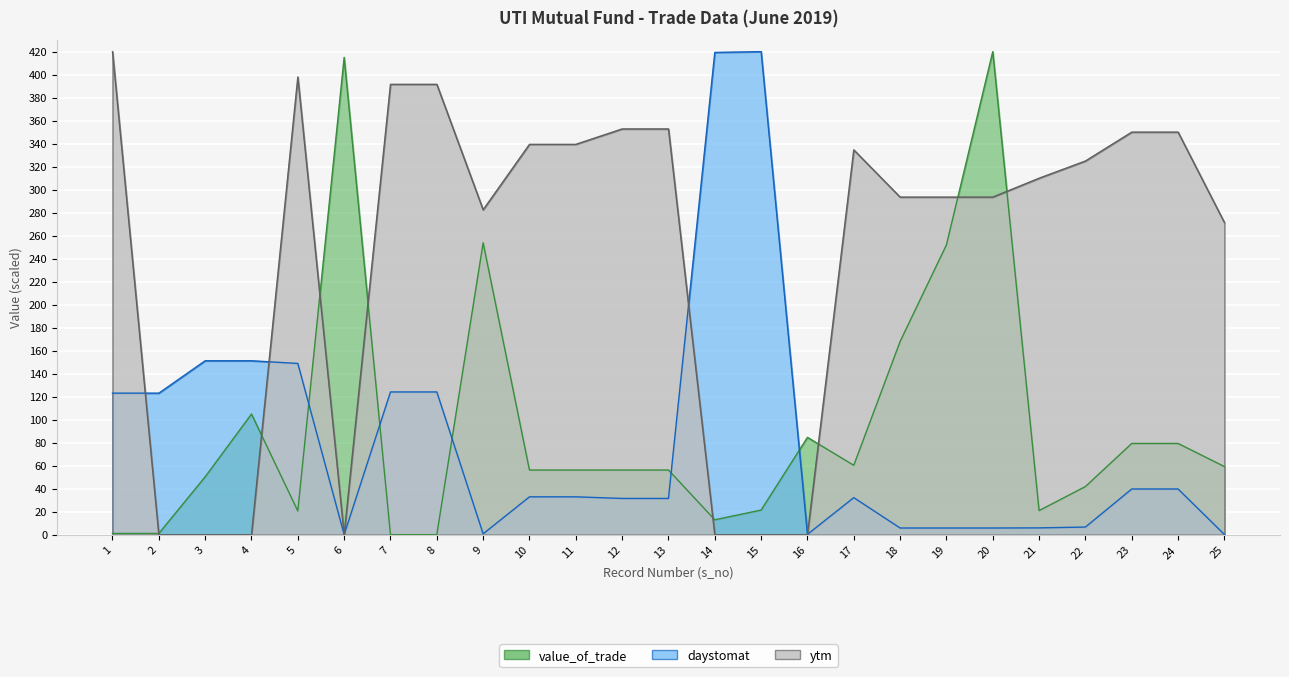

The value_of_trade series shows 36.9 at 18. True or false?

False